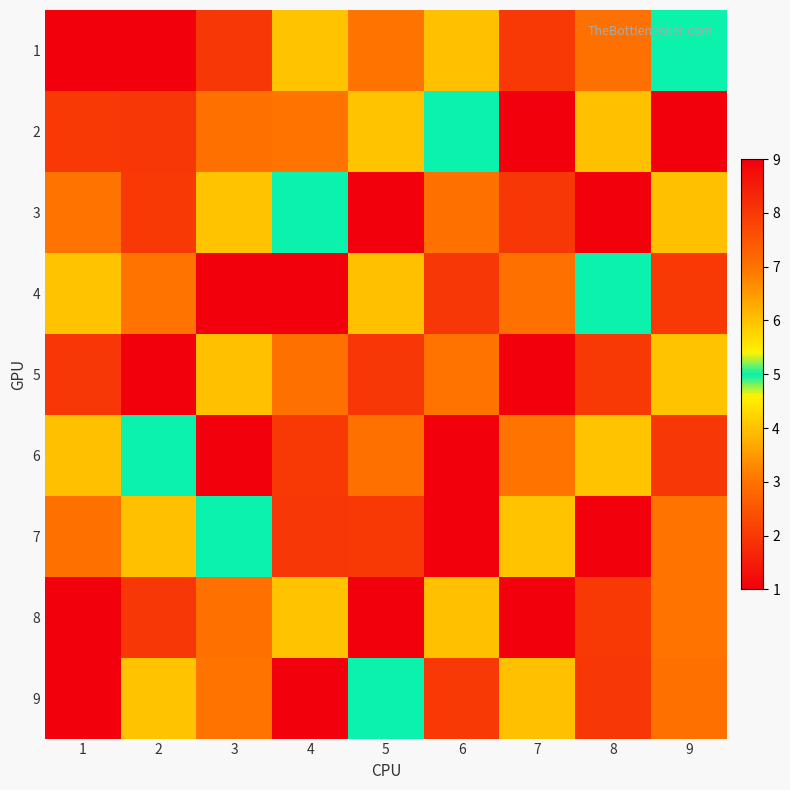

What is the spread (max minus min) of values at 1?

8